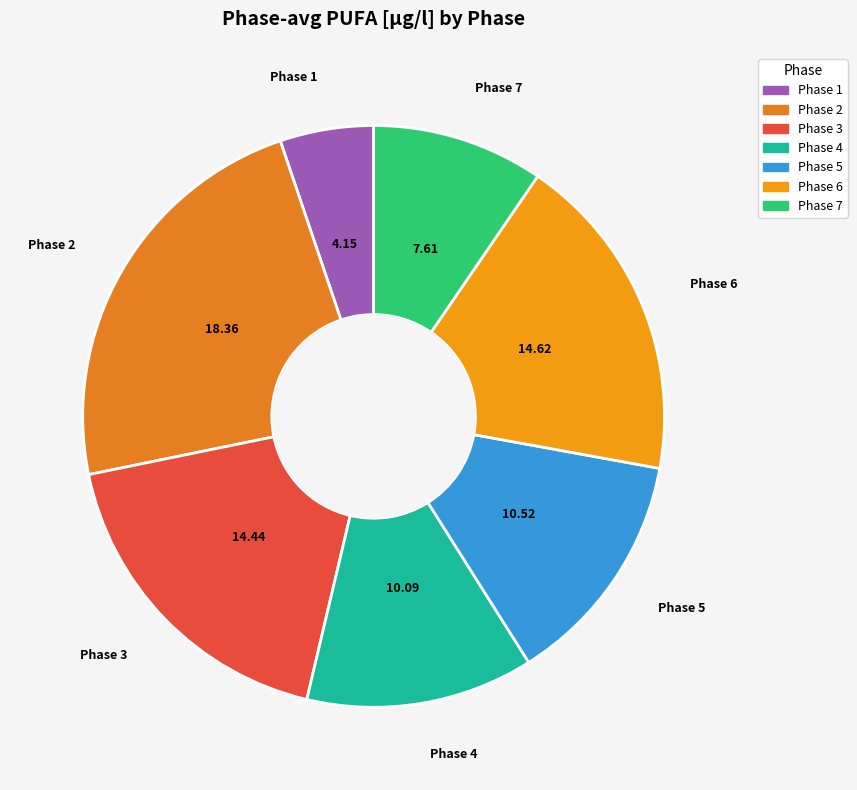

Which has a higher value, Phase 6 or Phase 4?

Phase 6